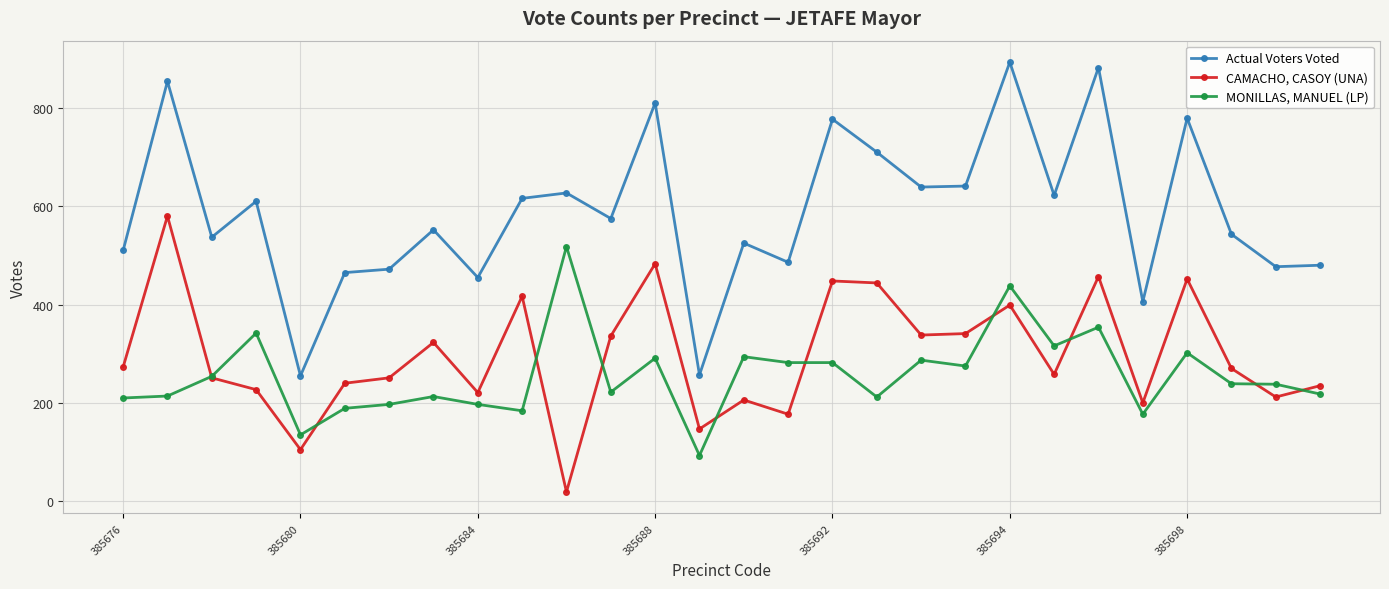

How many values in the Actual Voters Voted series are below 575?

14